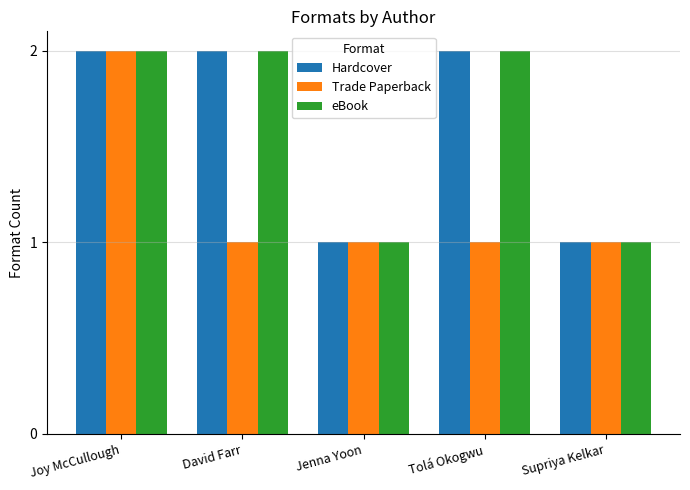

What is the total value across all series at Jenna Yoon?

3